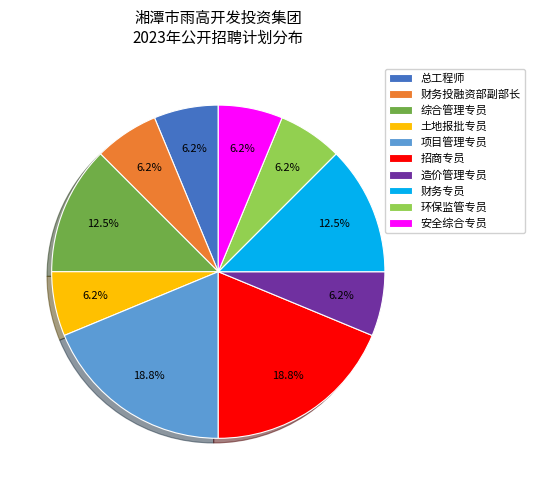

Does any single category account for the majority?

No